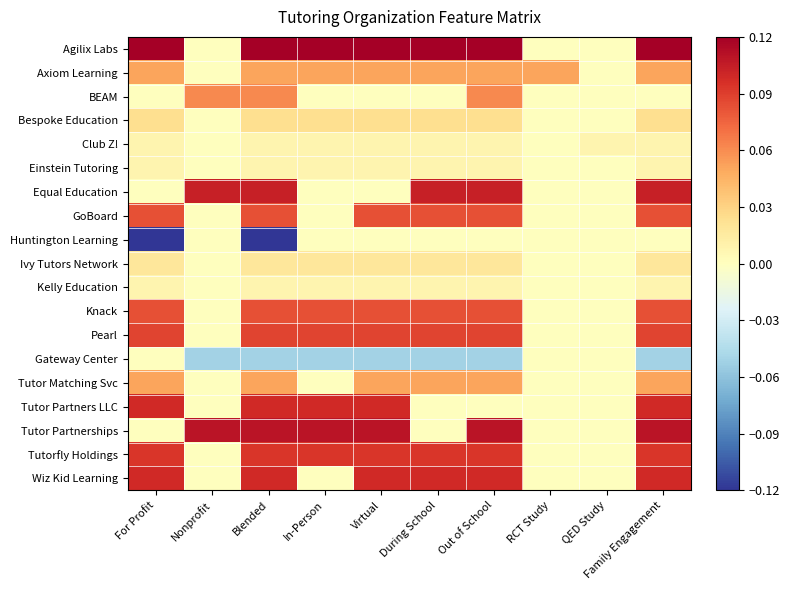

Which series has the largest total across all categories?

Agilix Labs